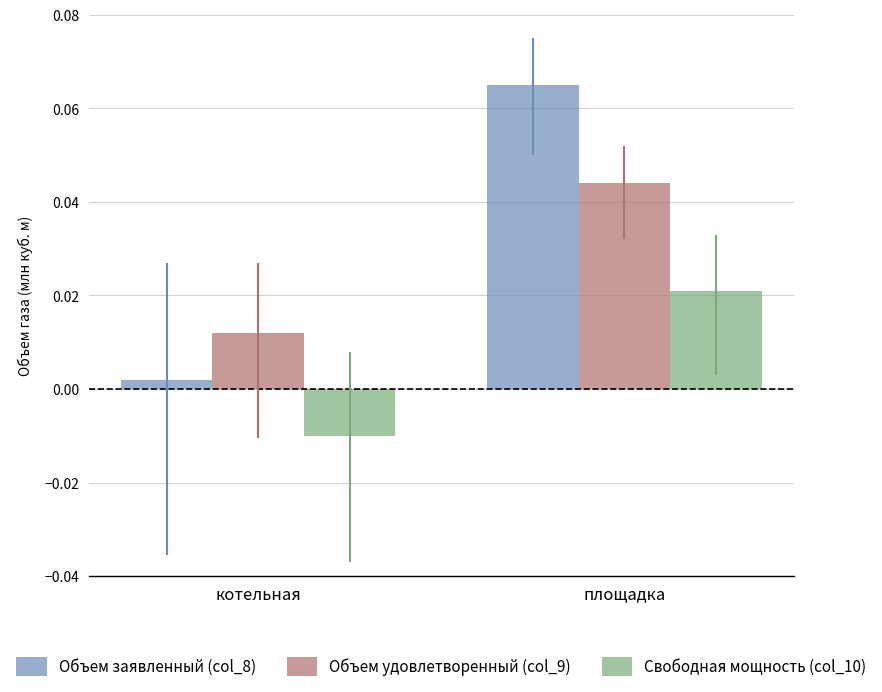

Where is Свободная мощность (col_10) nearest to the value 0?

котельная